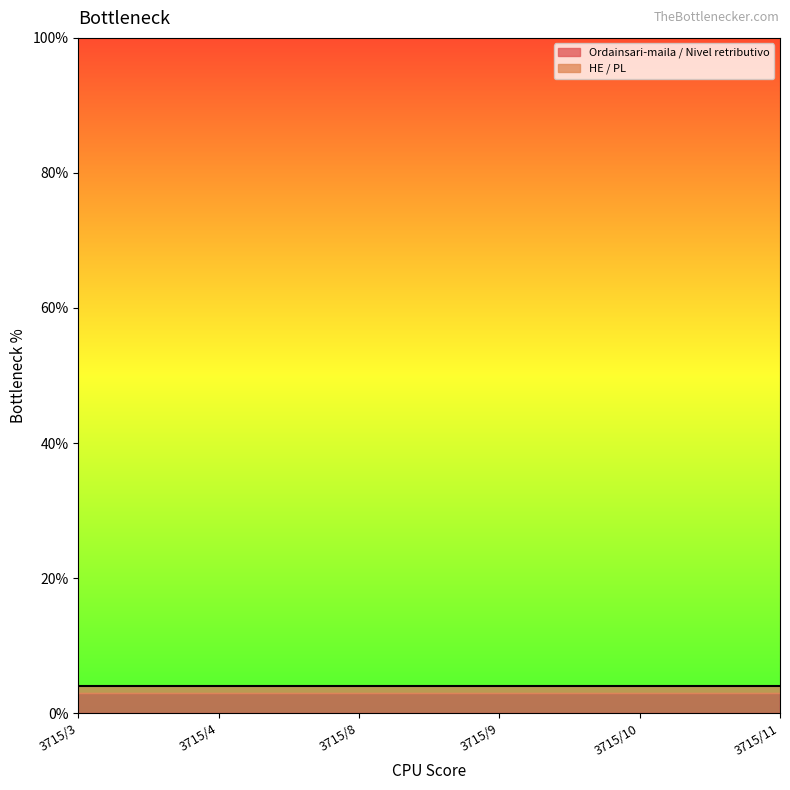

True or false: Ordainsari-maila / Nivel retributivo and HE / PL cross at least once.

False